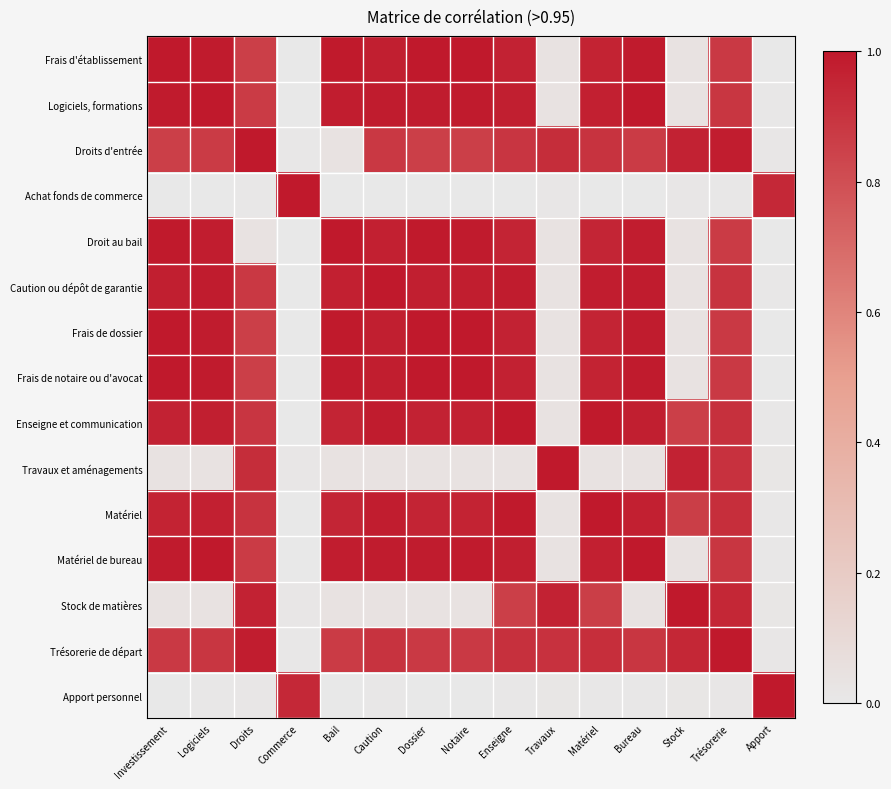

Between Commerce and Notaire, which series saw the biggest shift?

Achat fonds de commerce